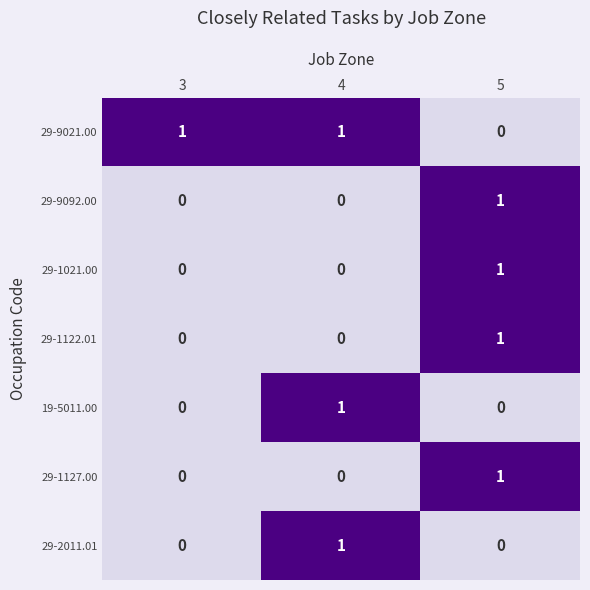

Reading right to left, extract all data points from this chart.

29-9021.00: 0	1	1
29-9092.00: 1	0	0
29-1021.00: 1	0	0
29-1122.01: 1	0	0
19-5011.00: 0	1	0
29-1127.00: 1	0	0
29-2011.01: 0	1	0